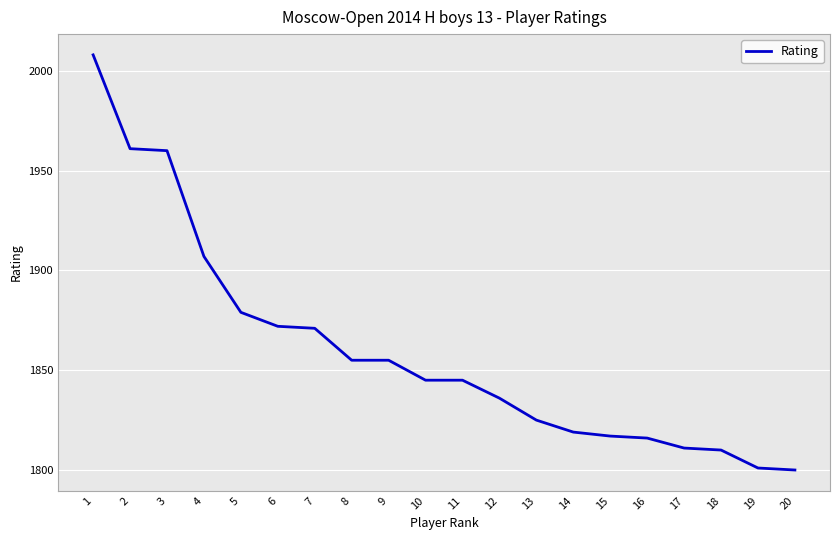

Approximately how many times larger is the value at 5 compared to 15?

1.0